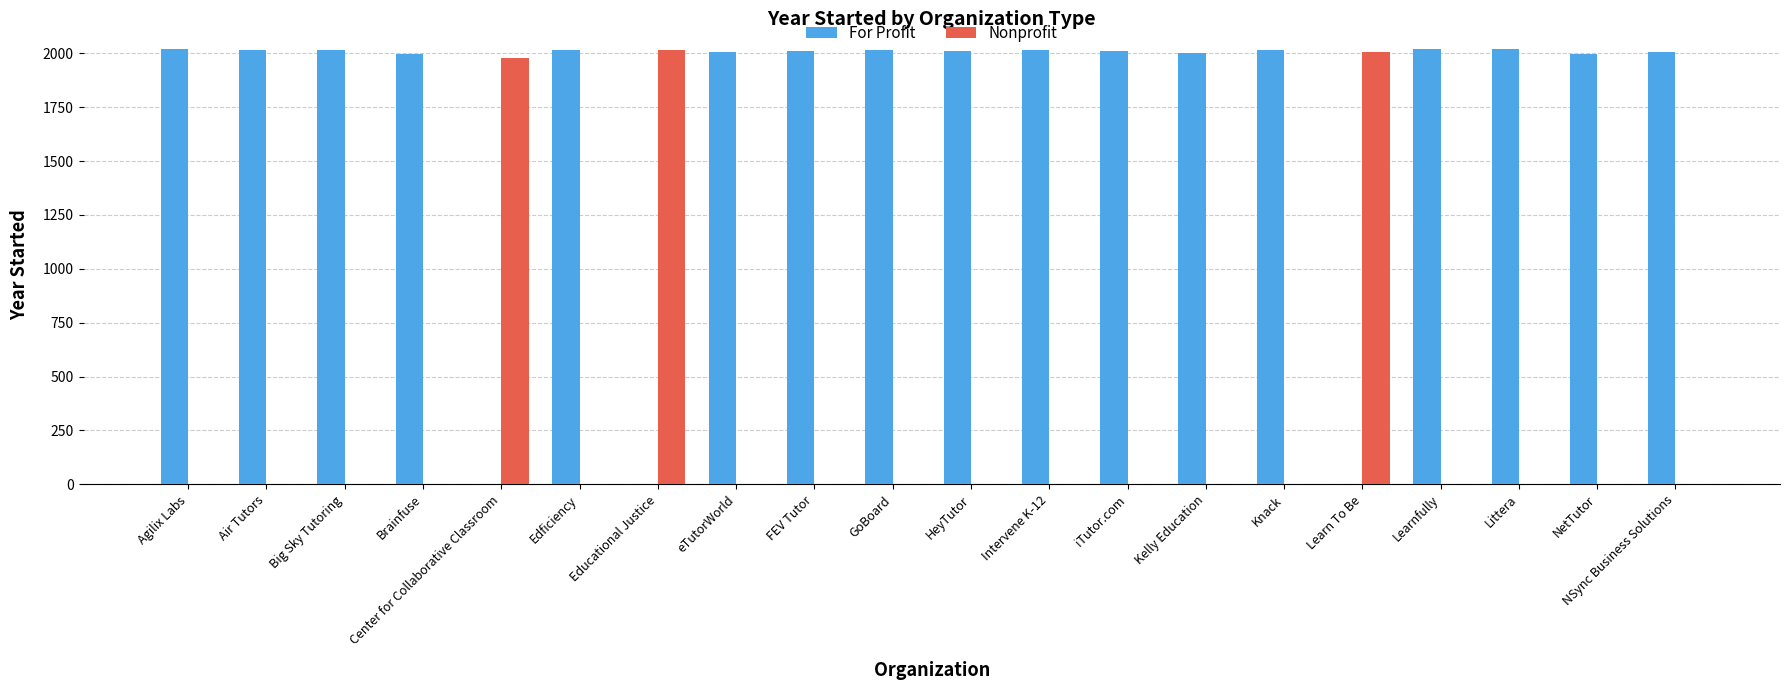

What are all the series names shown in the legend?

For Profit, Nonprofit